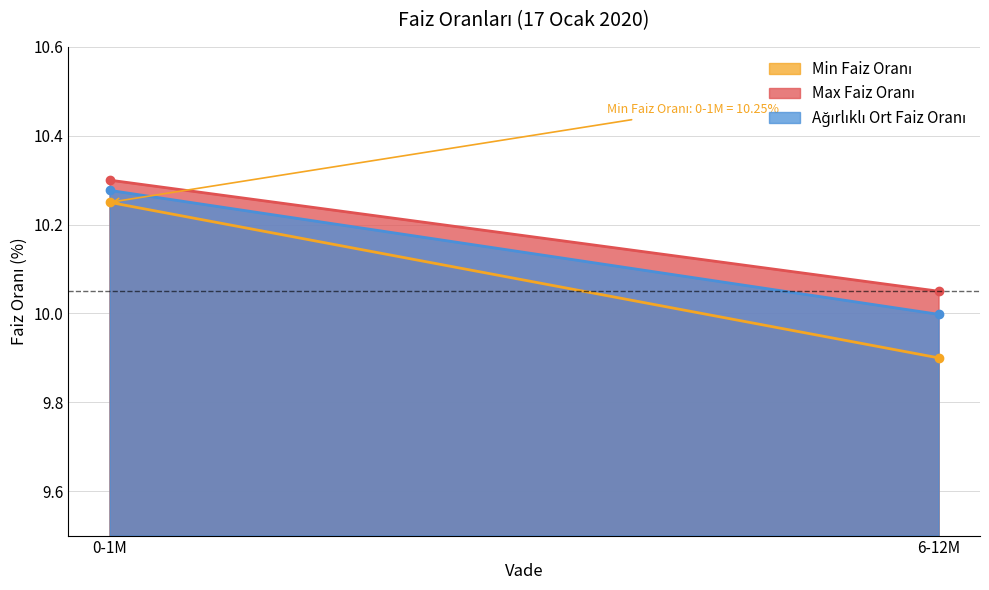

Reading left to right, extract all data points from this chart.

Min Faiz Oranı: 0-1M=10.2	6-12M=9.9
Max Faiz Oranı: 0-1M=10.3	6-12M=10.1
Ağırlıklı Ort Faiz Oranı: 0-1M=10.3	6-12M=10.0